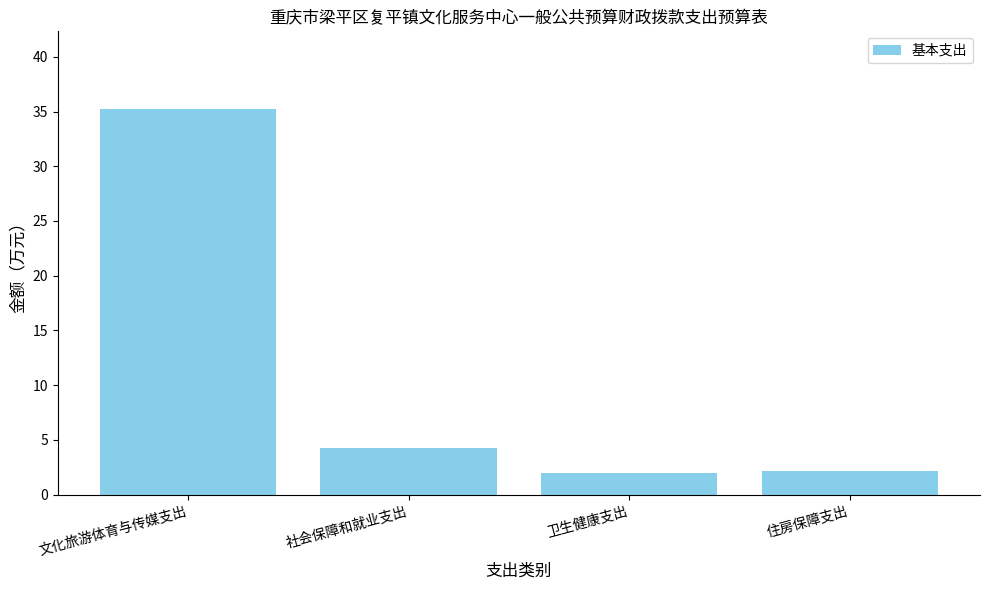

The chart shows a value of 2.1 at 住房保障支出. True or false?

True